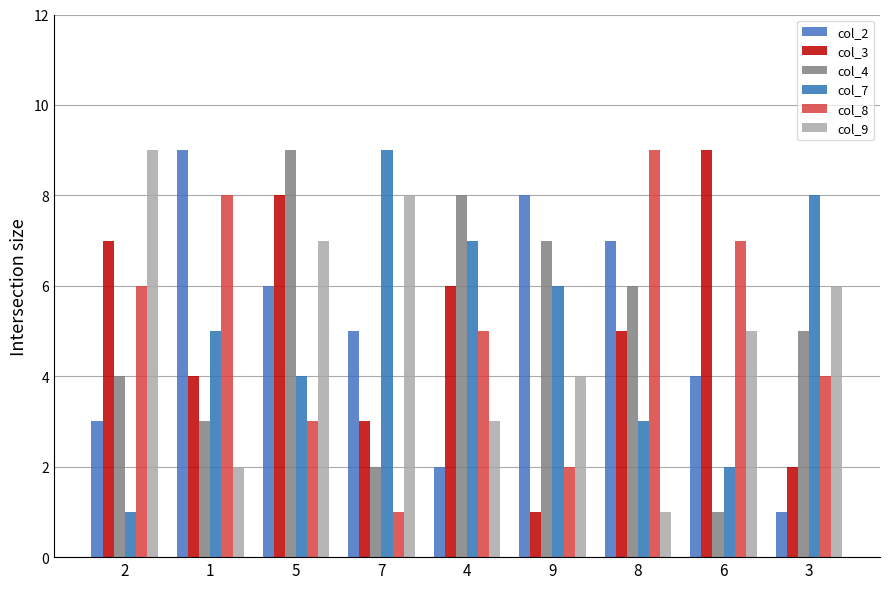

What position from the left is 9?

6